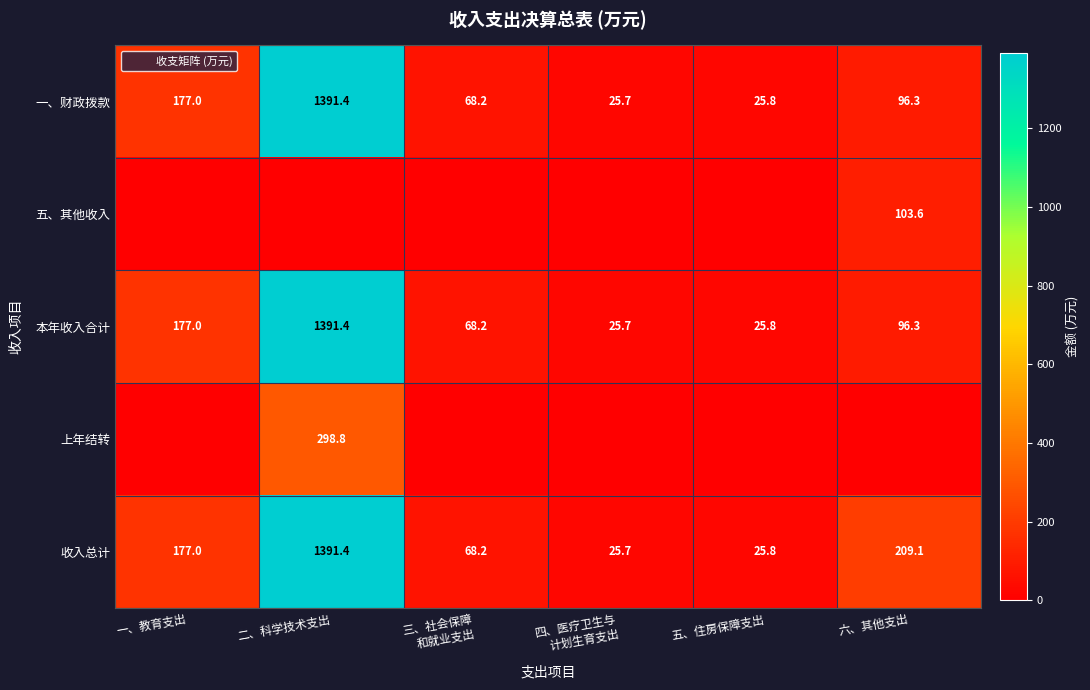

What is the lowest value of the 本年收入合计 series?

25.7